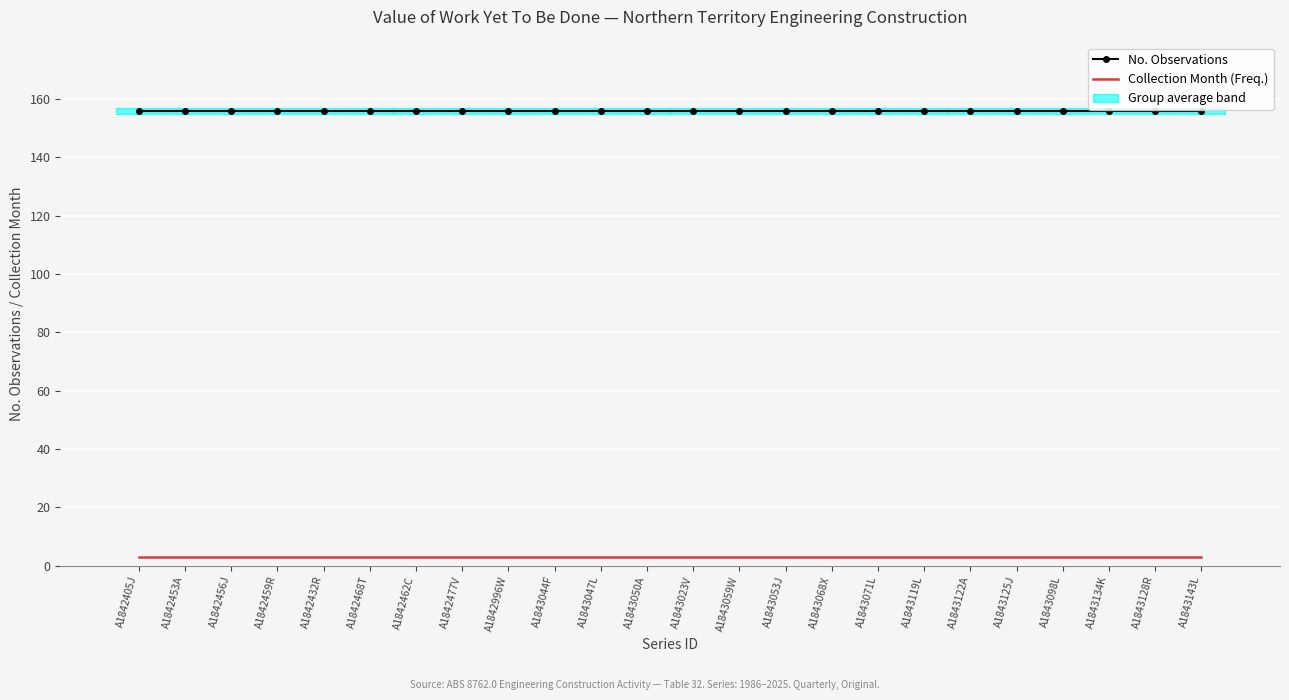

What position from the right is A1843053J?

10